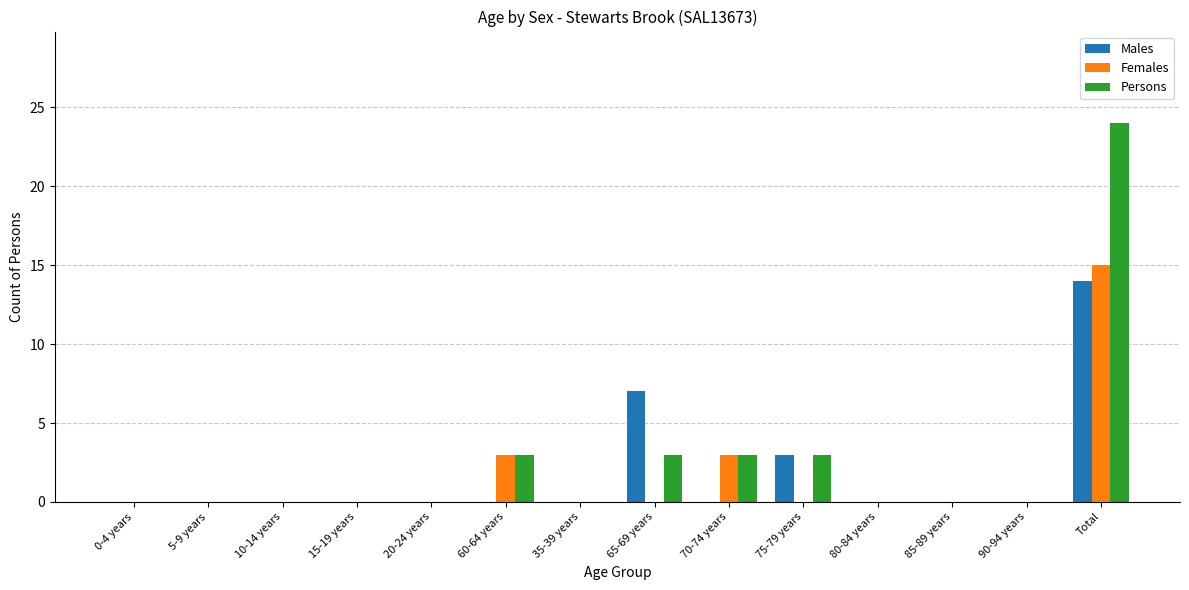

True or false: Persons has a value of 0 at 5-9 years.

True